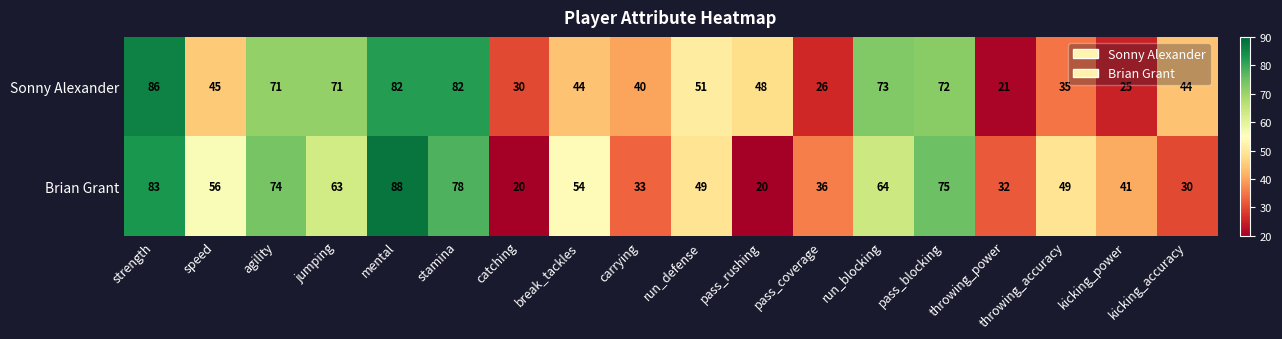

At which category is the sum across all series the highest?

mental